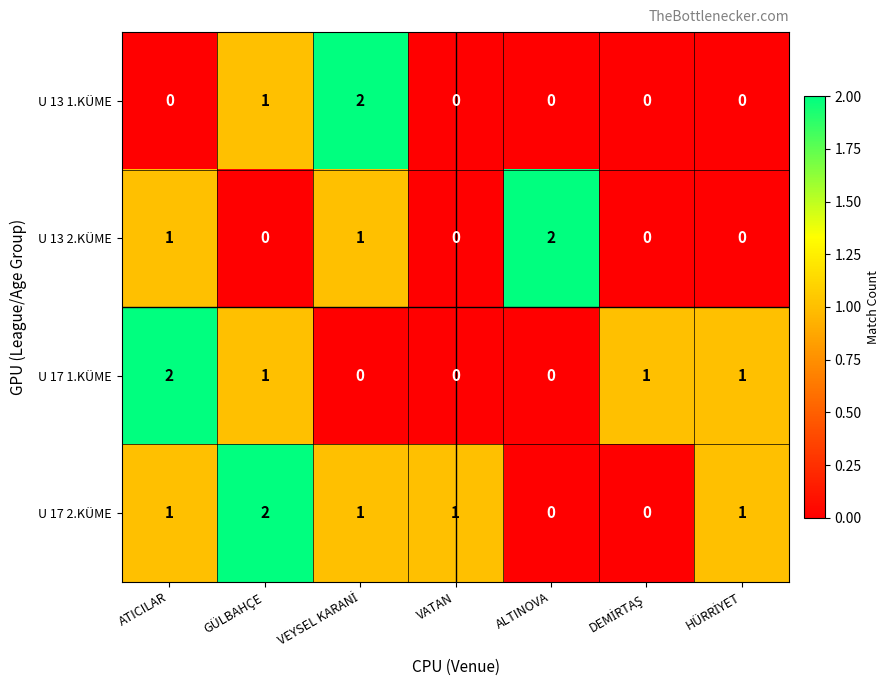

Where is U 13 1.KÜME nearest to the value 1?

GÜLBAHÇE